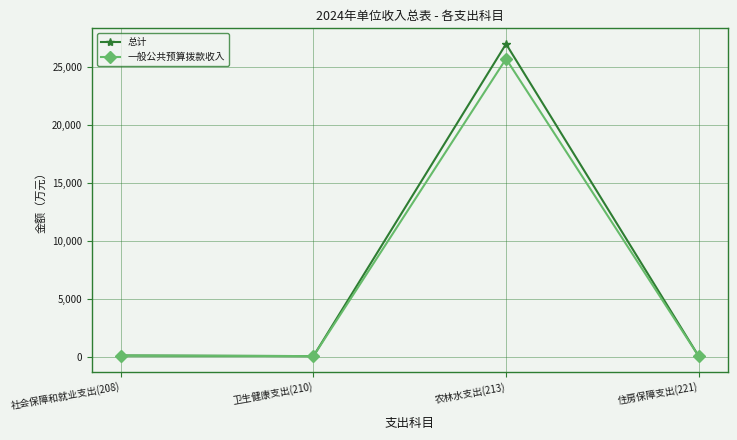

What is the value of the 一般公共预算拨款收入 point at the 2nd from the left?

77.3